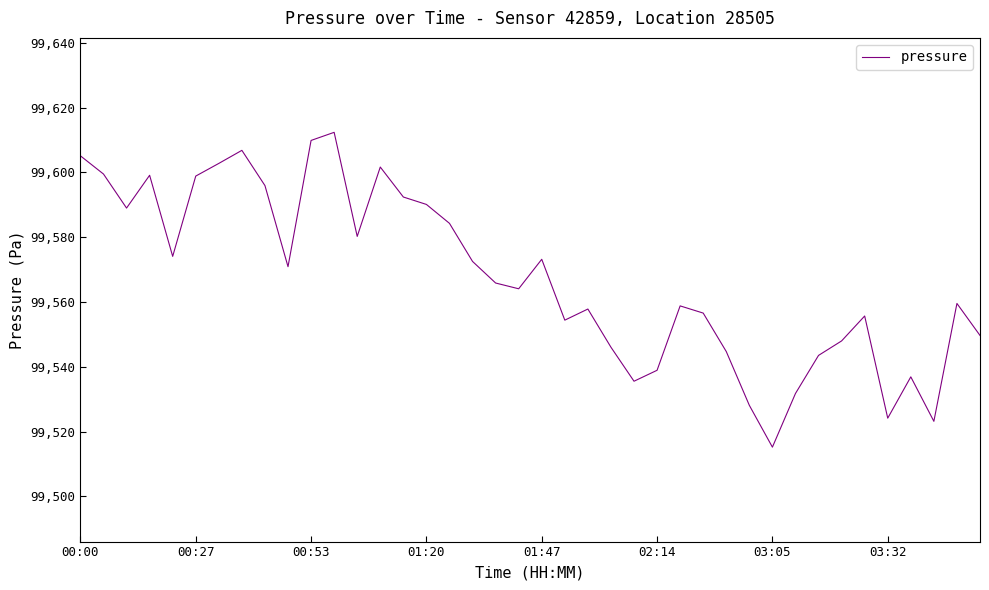

What is the smallest value displayed?

99515.2